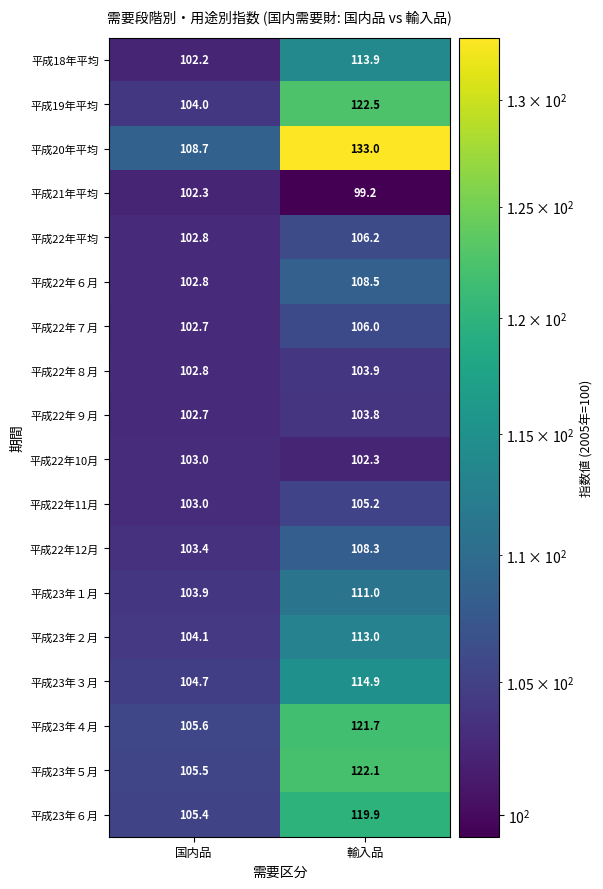

What is the sum of the 平成22年12月 values at 輸入品 and 国内品?

211.7